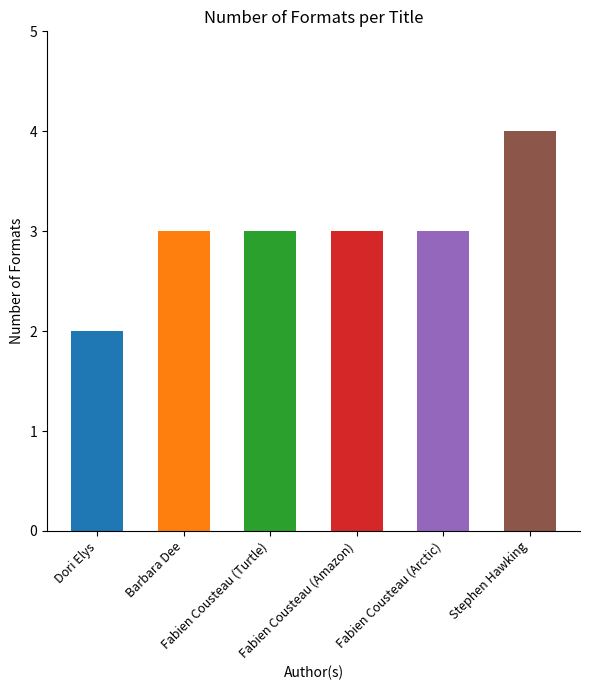

The value at Fabien Cousteau (Turtle) is 3. True or false?

True